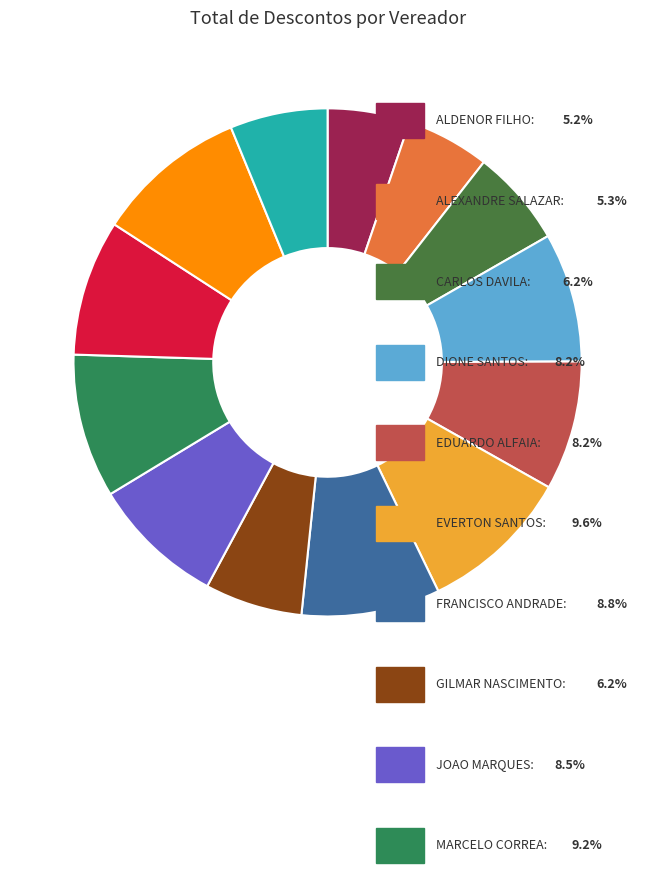

Is there a majority slice in this chart?

No